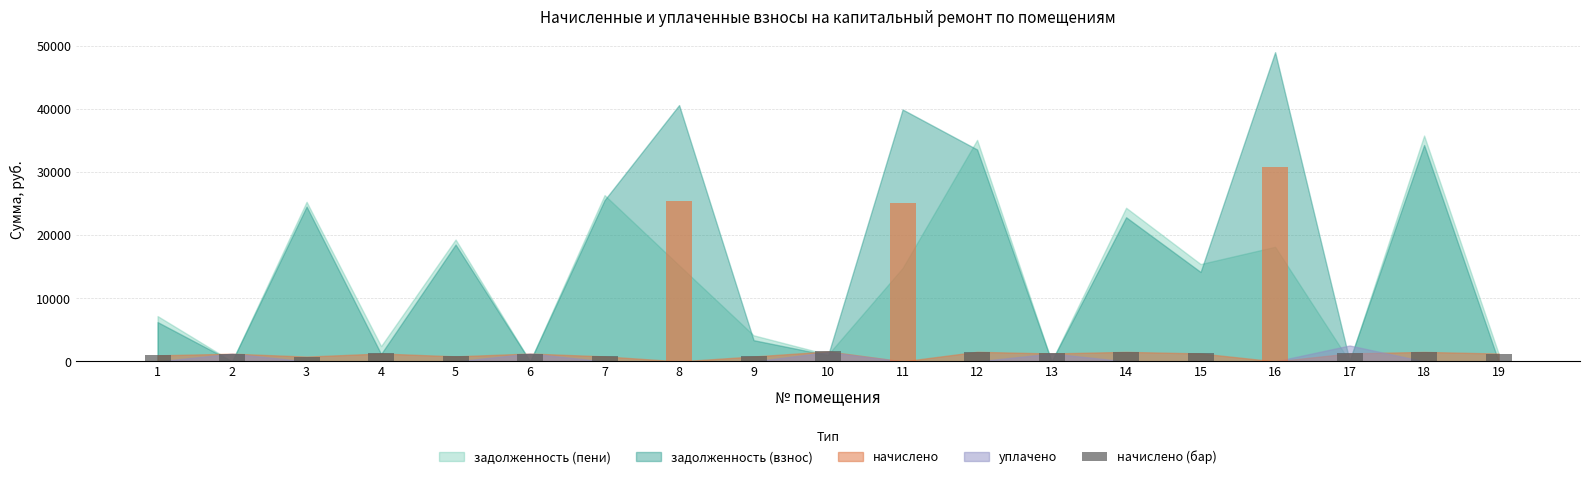

What is the maximum value shown in the chart?

30880.6